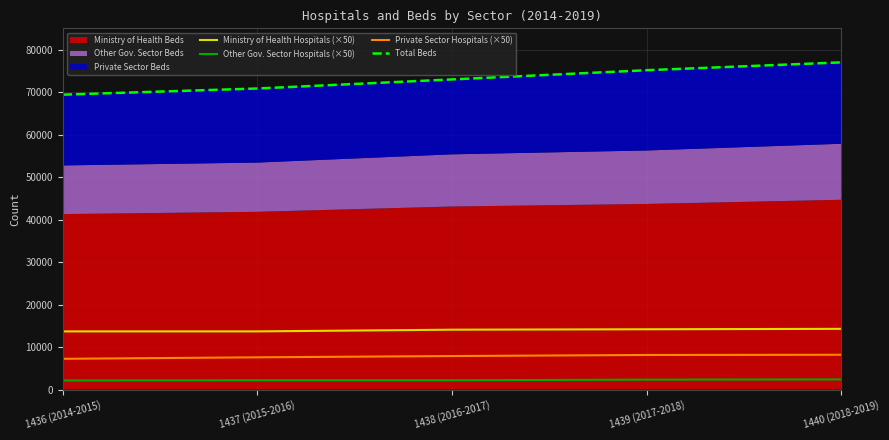

List the labels in order of Other Gov. Sector Hospitals (×50) value, largest first.

1440 (2018-2019), 1439 (2017-2018), 1437 (2015-2016), 1438 (2016-2017), 1436 (2014-2015)